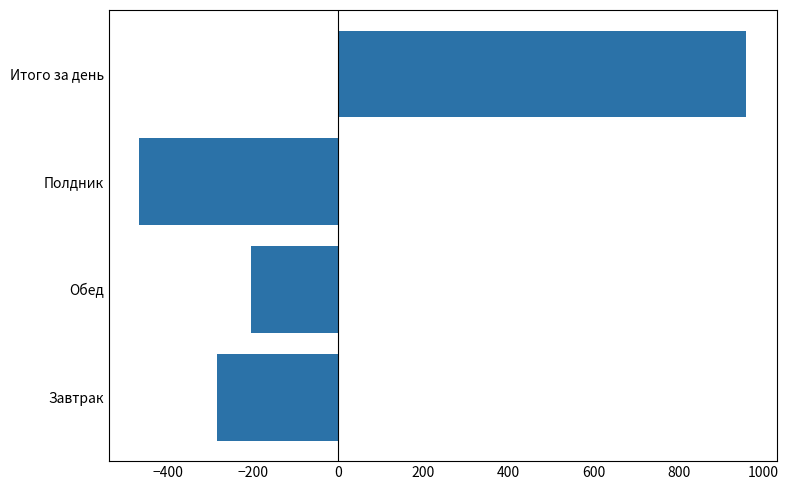

How many categories are shown in the chart?

4